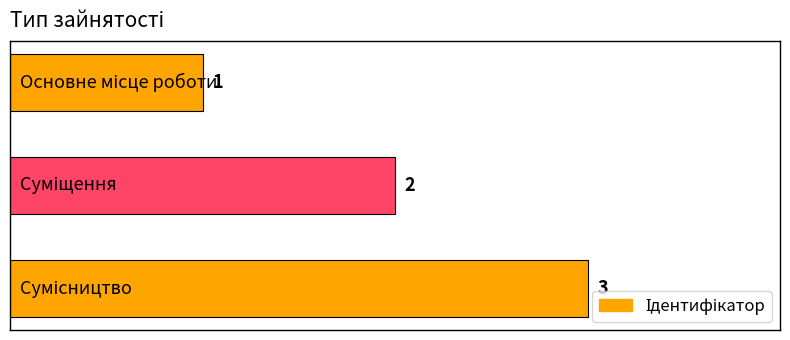

How many values are between 1 and 3?

3